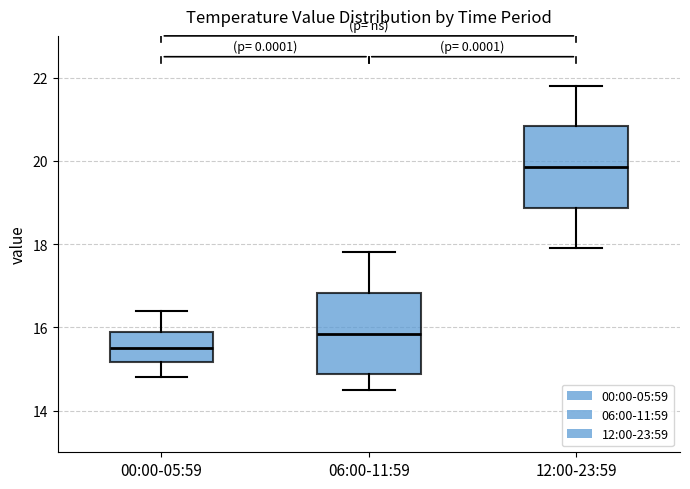

Reading left to right, read every box against the y-axis: the position of its median line, the range the box covers, and the ends of its whiskers. The values are not printed on the chart, so give them approximately, as read against the axis.

00:00-05:59: median 15.6, box 15.2 to 16.0, whiskers 14.8 to 16.4
06:00-11:59: median 15.8, box 14.8 to 16.8, whiskers 14.6 to 17.8
12:00-23:59: median 19.8, box 18.8 to 20.8, whiskers 18.0 to 21.8